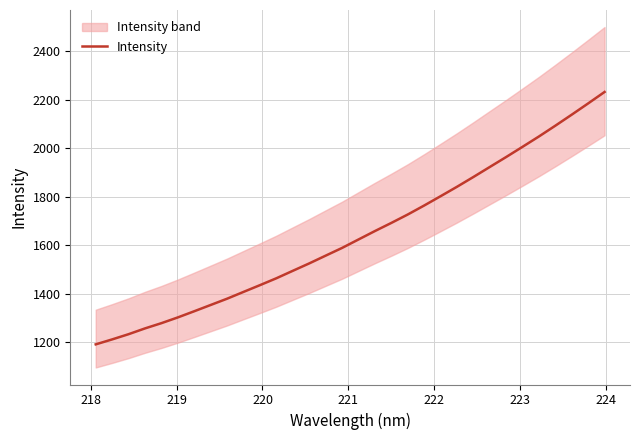

True or false: there are more than 1 points higher than both neighbors.

False